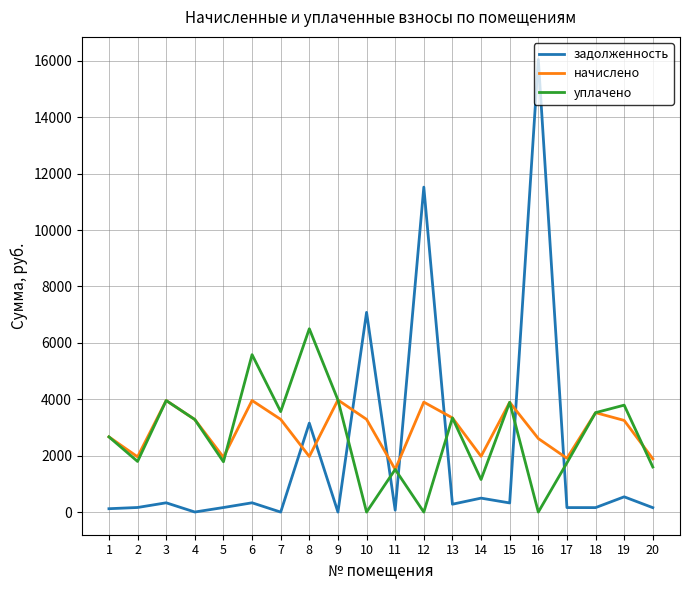

How many interior local peaks does the уплачено series have?

7